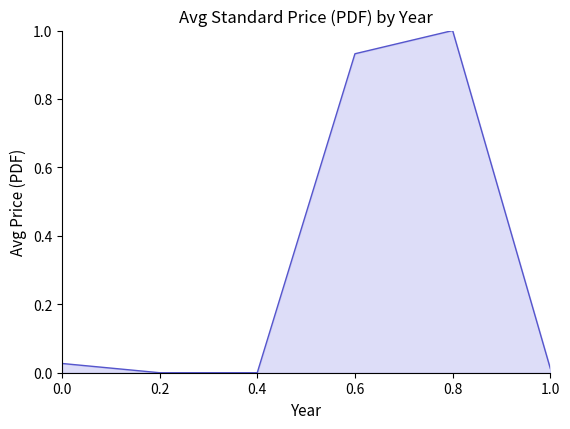

What is the sum of the values at 0.2 and 0.8?

1.0